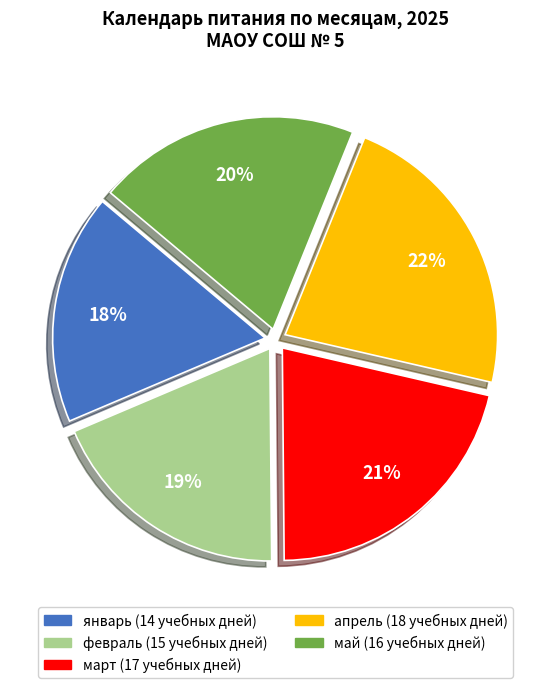

True or false: апрель accounts for 22% of the total.

True